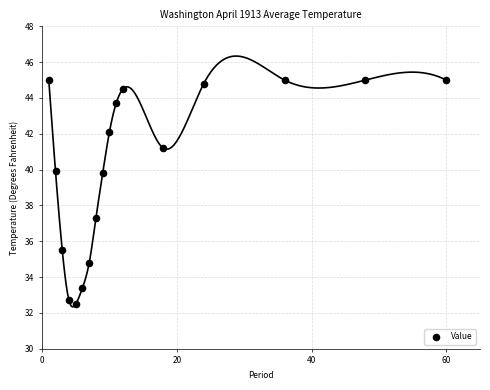

What Y value in the scatter plot is closest to 38?

37.3